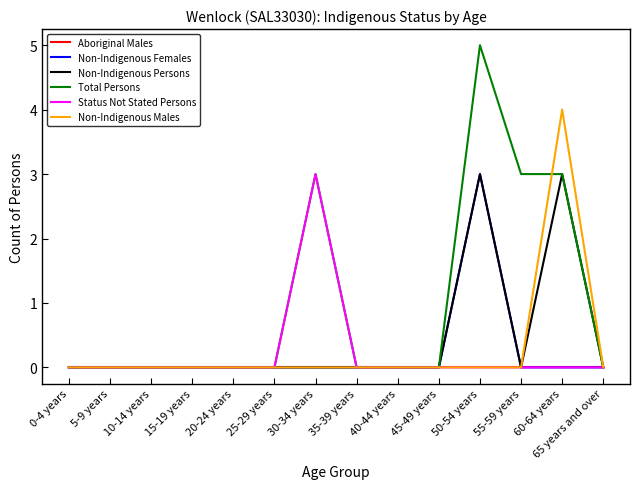

What position from the left is 45-49 years?

10